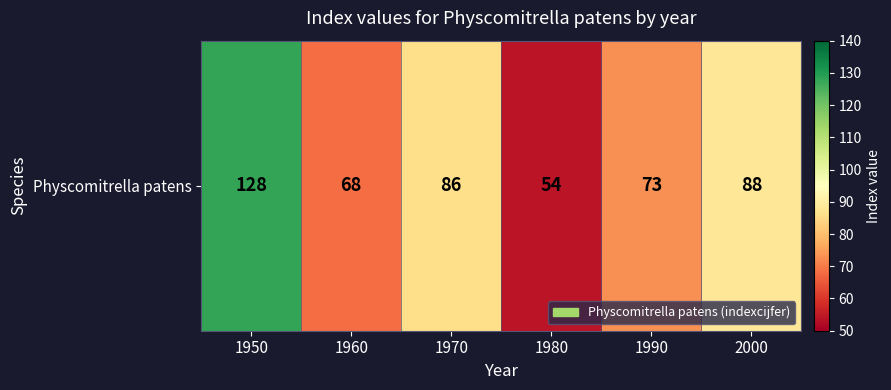

What is the smallest value displayed?

54